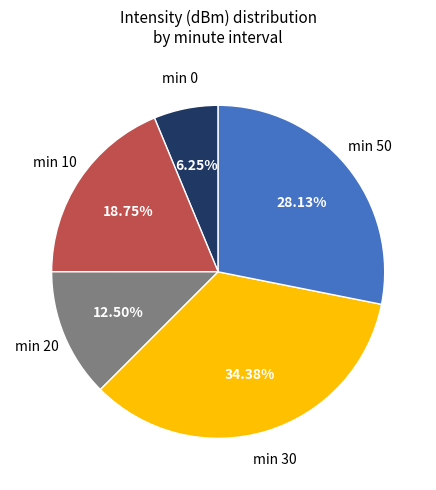

How many slices are in this pie chart?

5